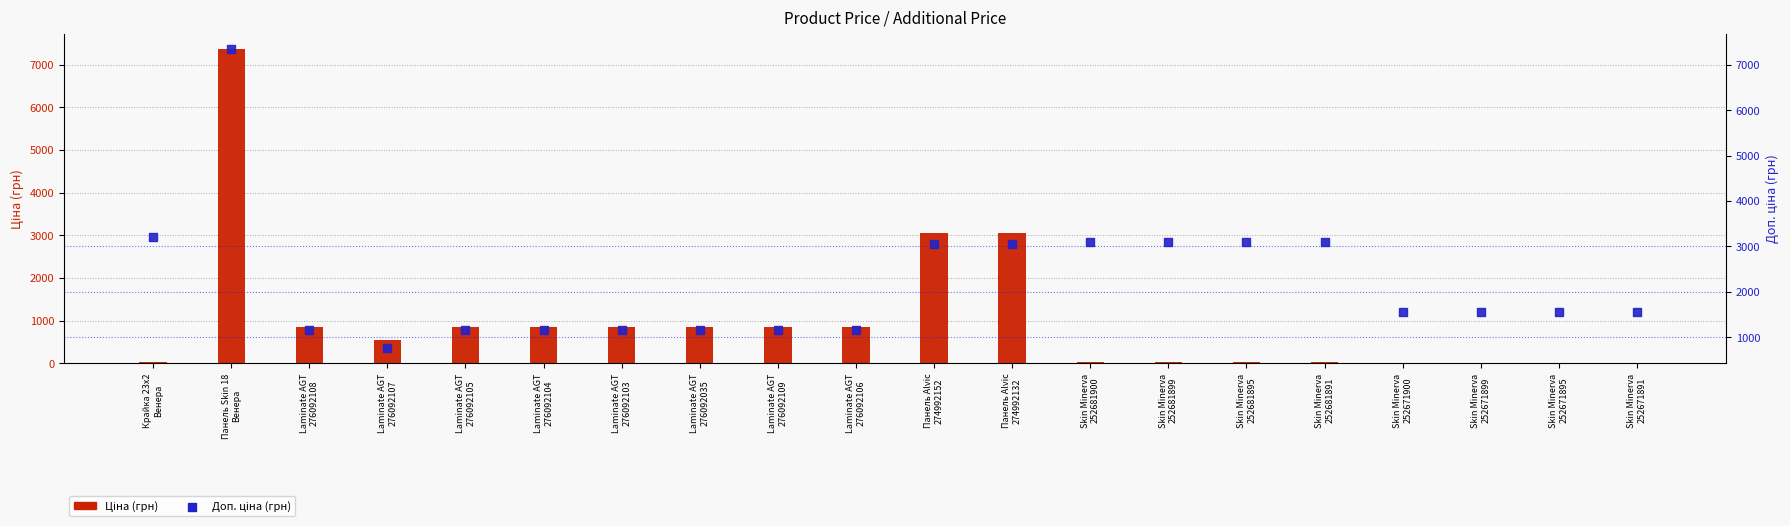

Which series contains the highest Y value?

Ціна